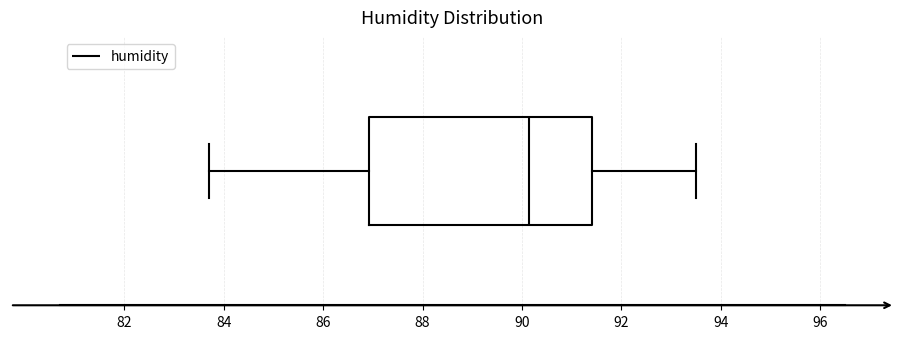

Read this box plot against the x-axis: the position of the median line, the range covered by the box, and the ends of both whiskers. The values are not printed on the chart, so give them approximately, as read against the axis.

median 90.2, box 87.0 to 91.4, whiskers 83.8 to 93.6